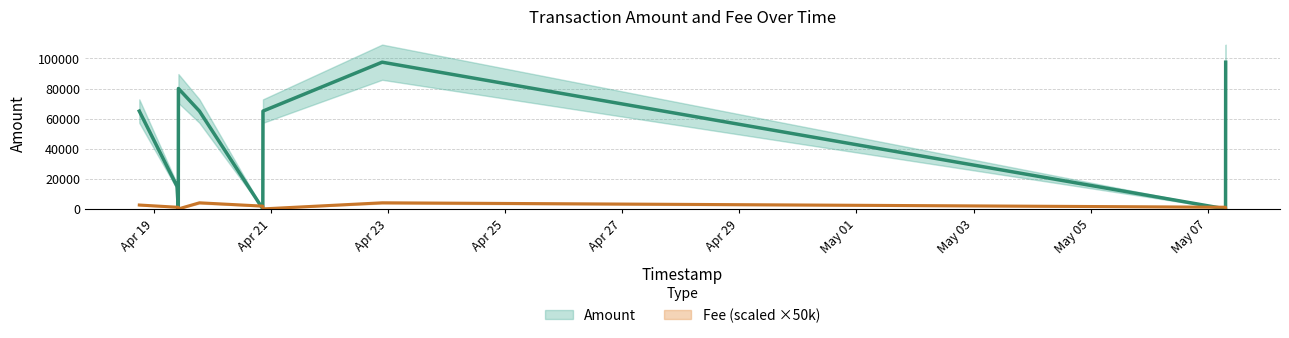

What are all the series names shown in the legend?

Amount, Fee